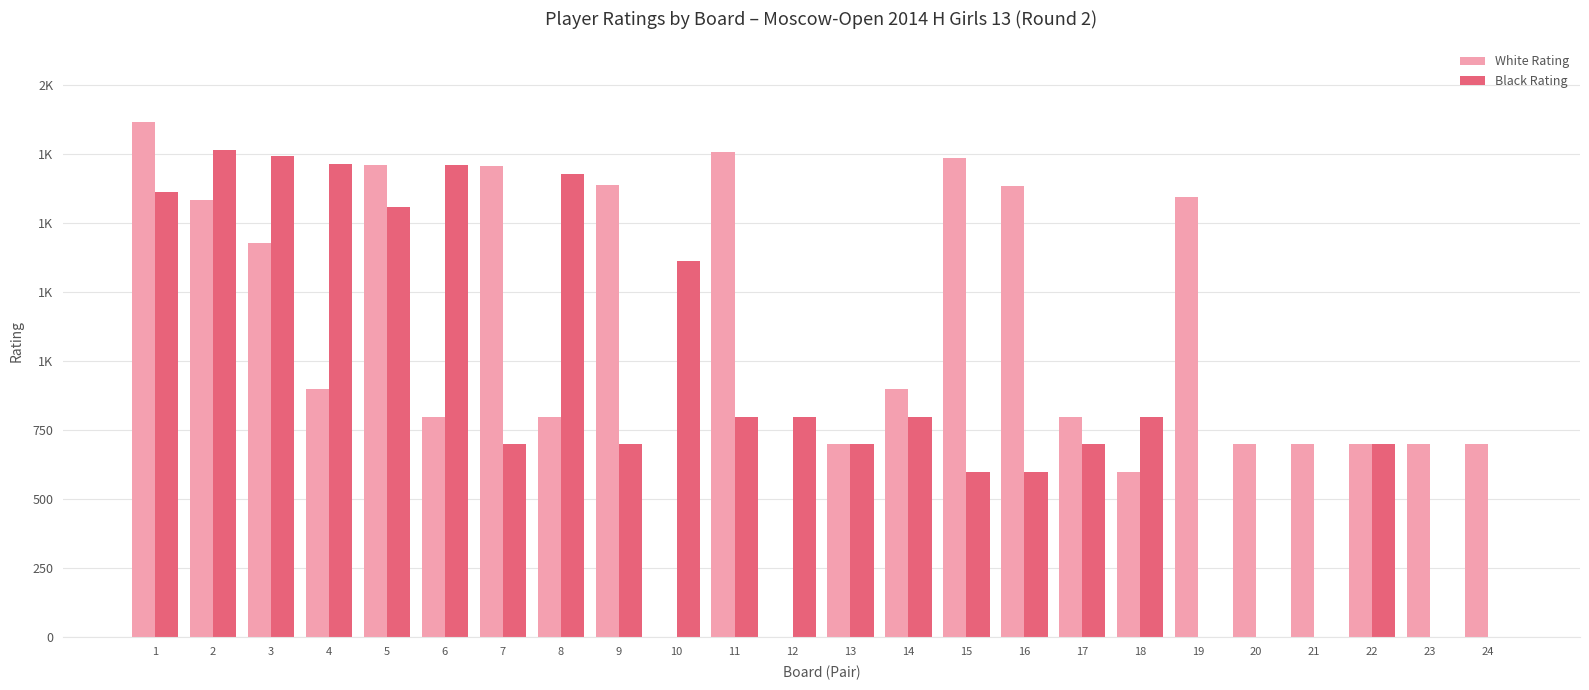

What are all the series names shown in the legend?

White Rating, Black Rating